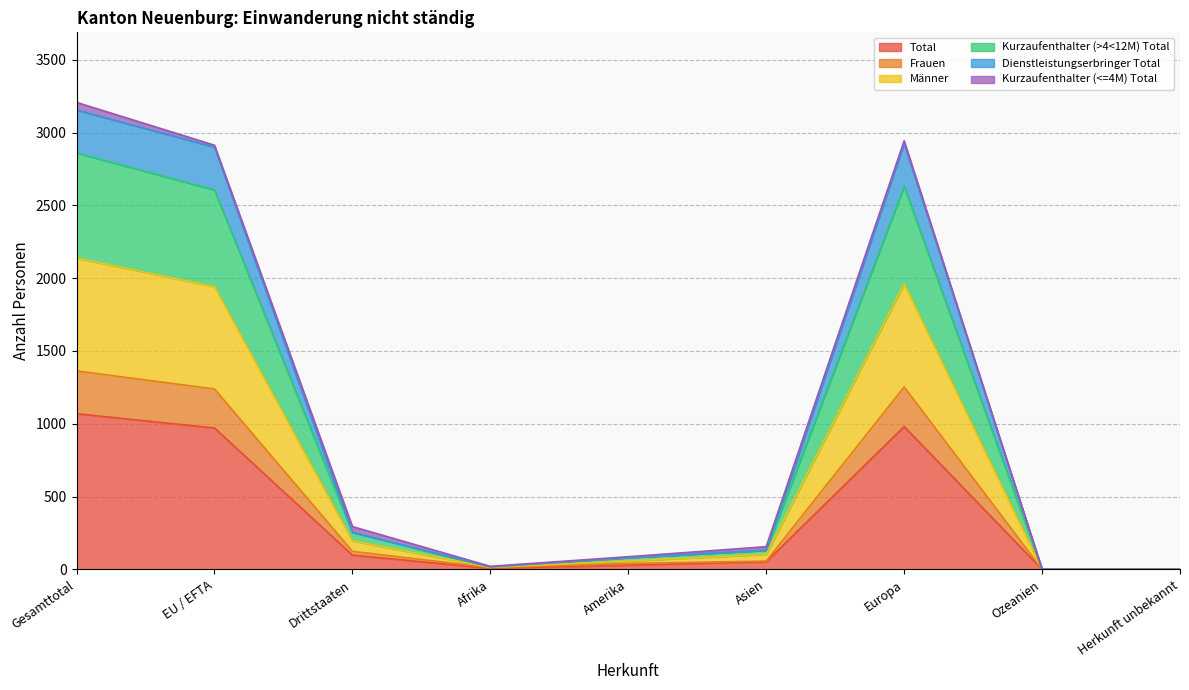

True or false: Total has a value of -370 at Ozeanien.

False